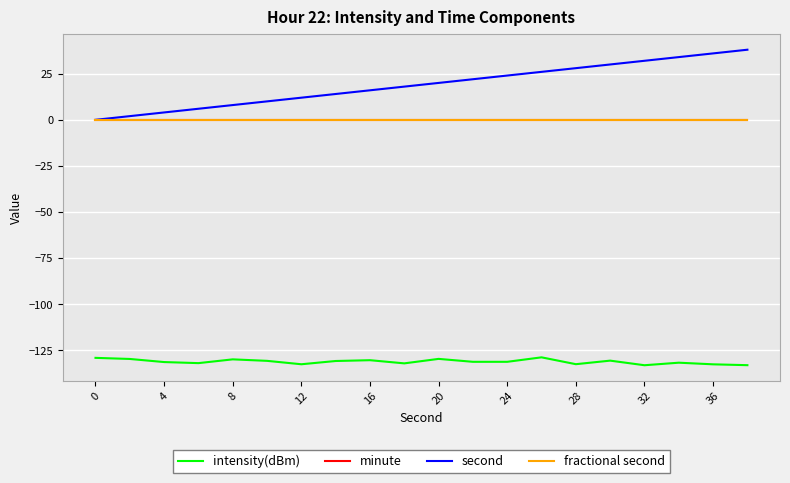

Is this an area chart (filled region under the line)?

No